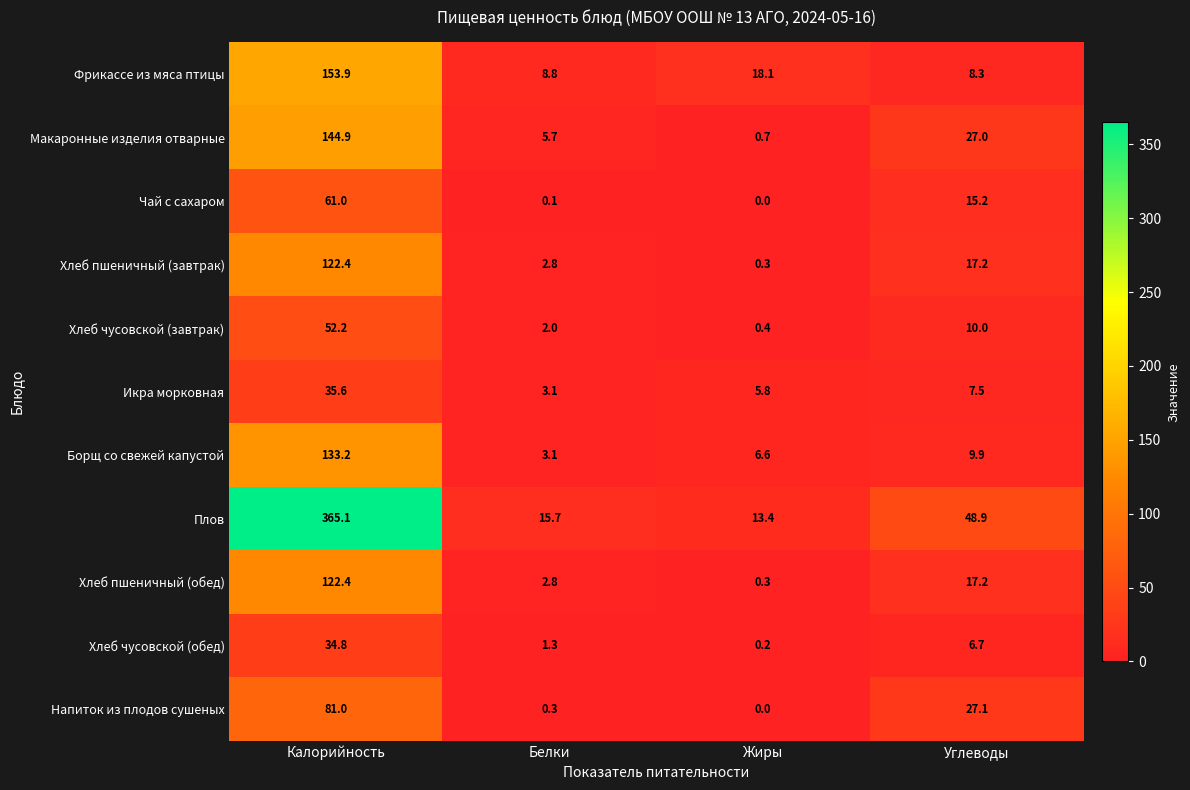

True or false: Фрикассе из мяса птицы has a value of 71.3 at Калорийность.

False